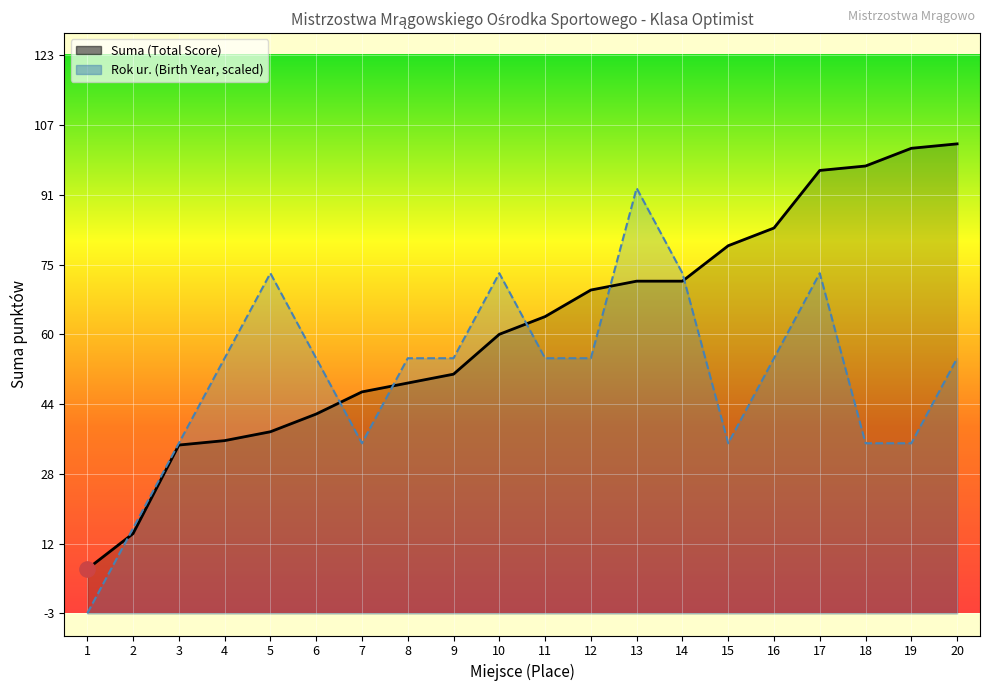

Which series changed the most between 2 and 18?

Suma (Total Score)